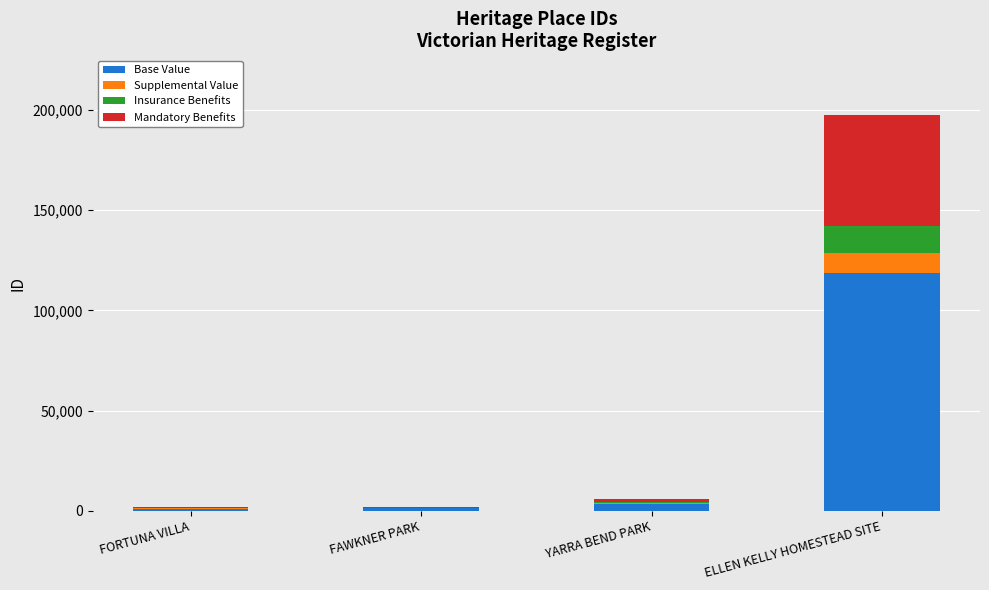

What are all the series names shown in the legend?

Base Value, Supplemental Value, Insurance Benefits, Mandatory Benefits